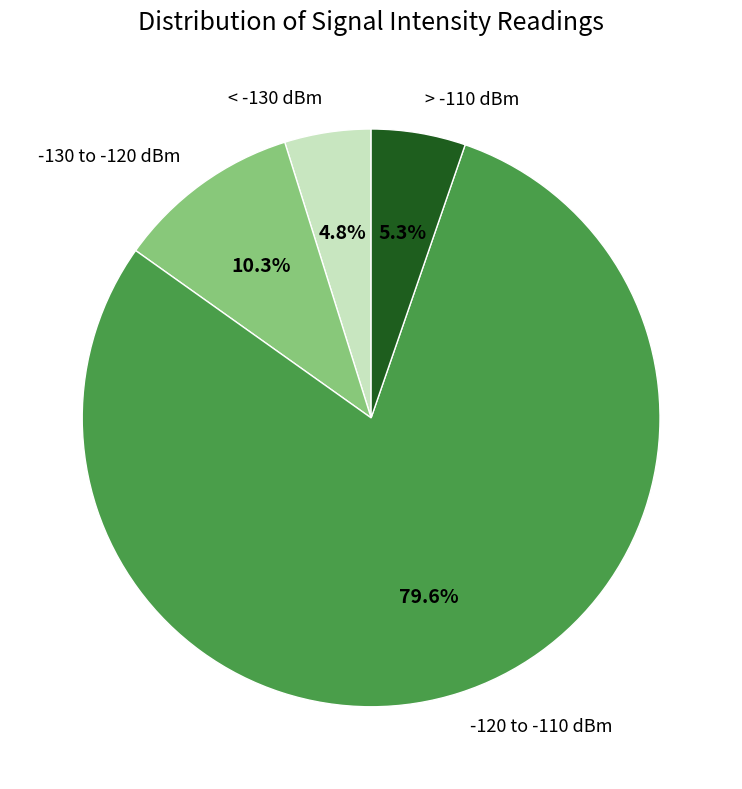

What portion of the pie excludes -120 to -110 dBm?

20.4%